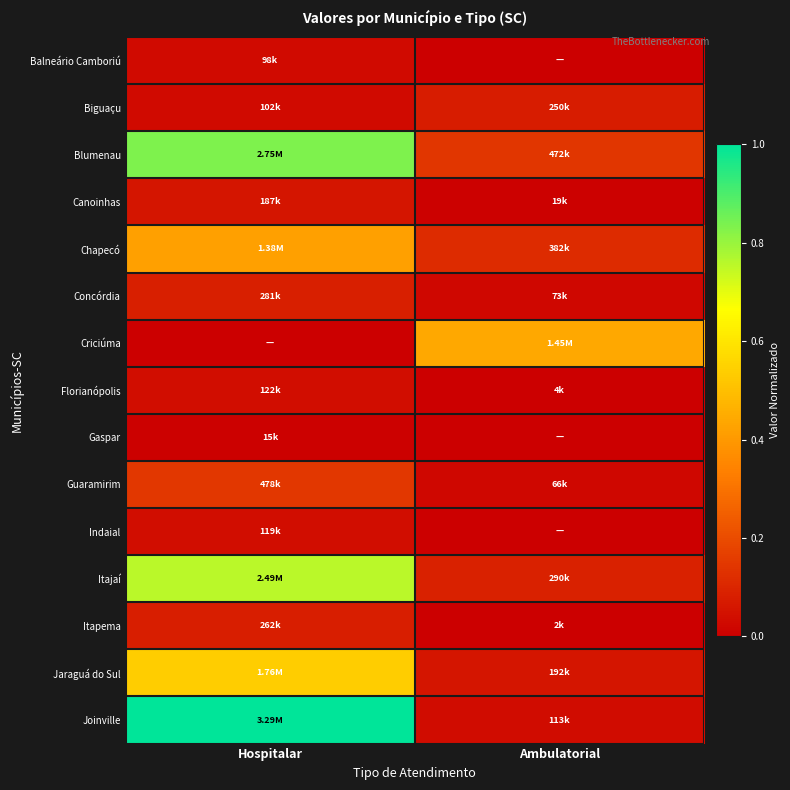

At which category does the chart reach its peak across all series?

Hospitalar